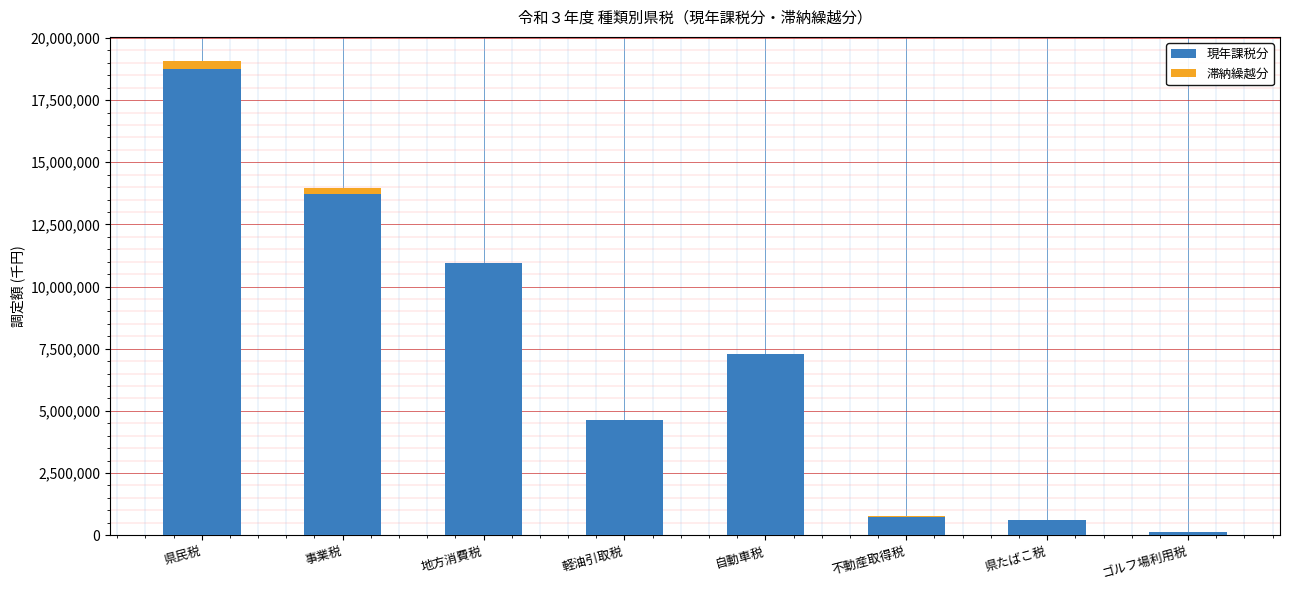

Reading left to right, what are the values for 現年課税分?

県民税=18746107.2	事業税=13713729.9	地方消費税=10964721.2	軽油引取税=4642269.8	自動車税=7287853.6	不動産取得税=727336.6	県たばこ税=592632.5	ゴルフ場利用税=107455.7